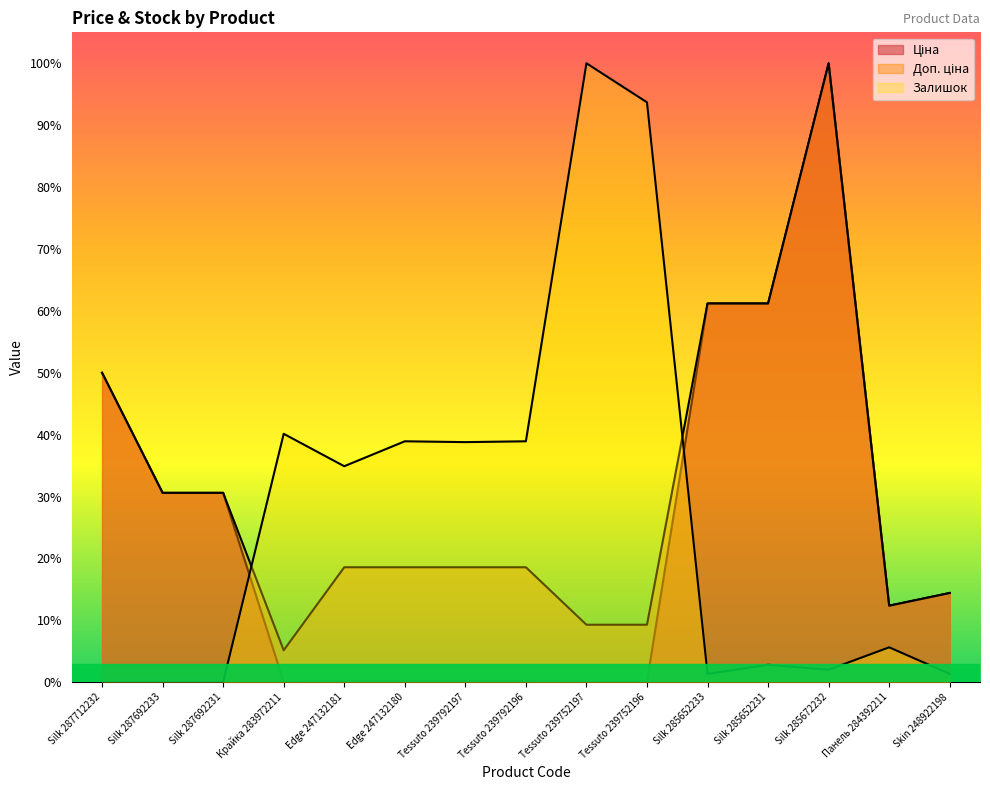

At Silk 285652231, list the series in order from largest to smallest.

Ціна, Доп. ціна, Залишок